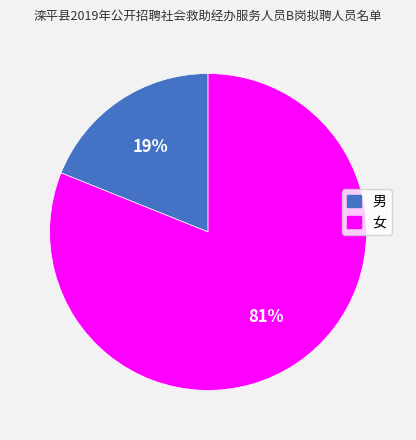

Between 男 and 女, which is larger?

女